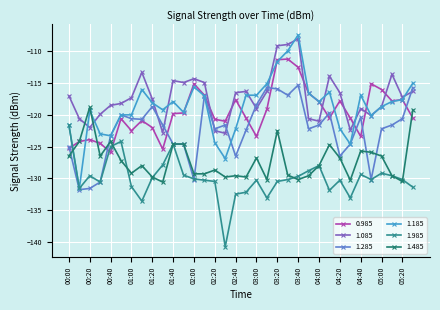

How many series are shown in this chart?

6